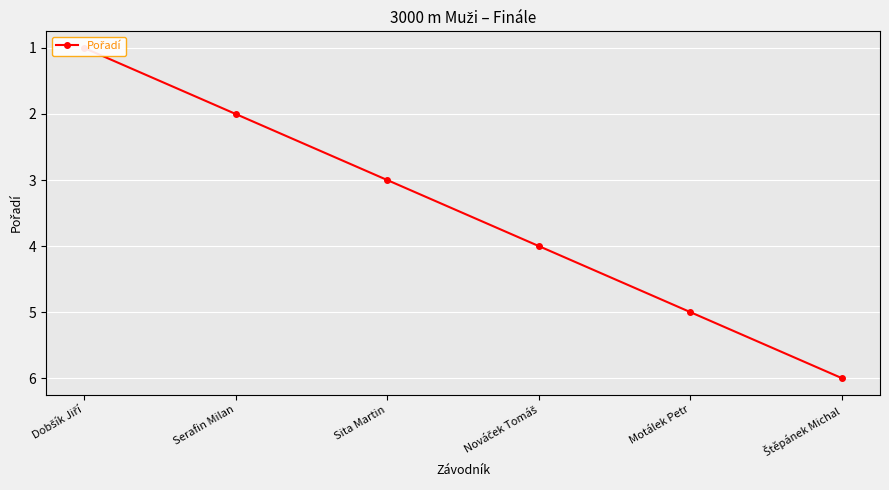

Which category has the highest value across all series?

Štěpánek Michal